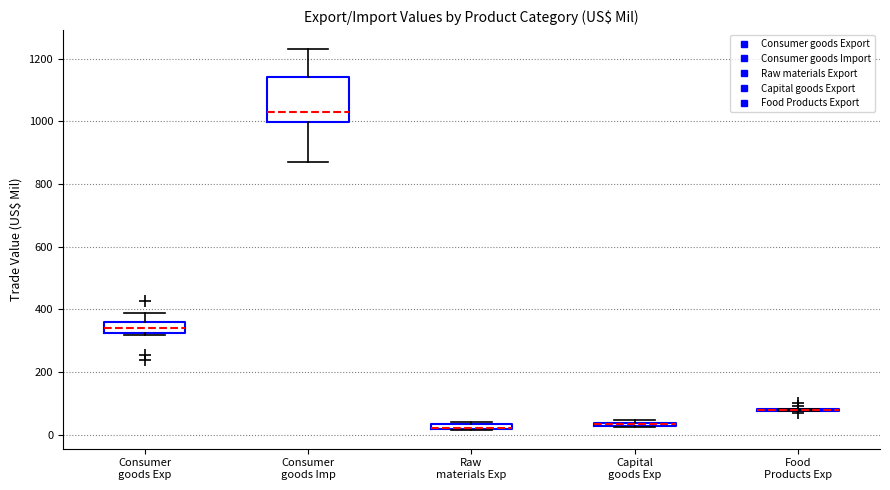

Comparing the boxes themselves (not the whiskers), which one is the tallest?

Consumer goods Imp